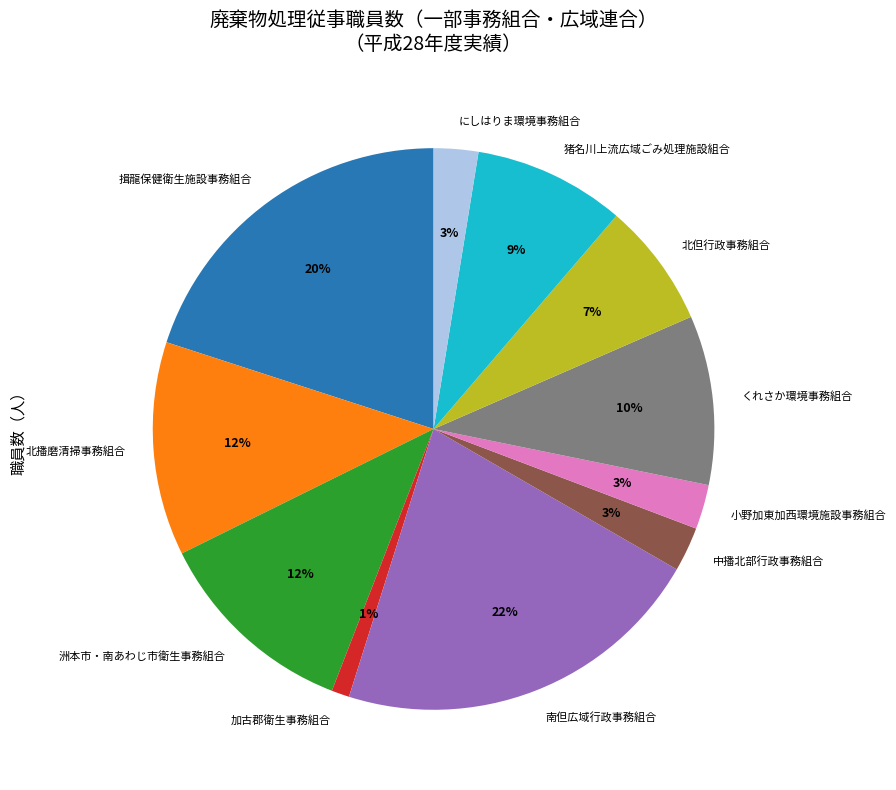

To the nearest percent, what is the average slice percentage?

9%